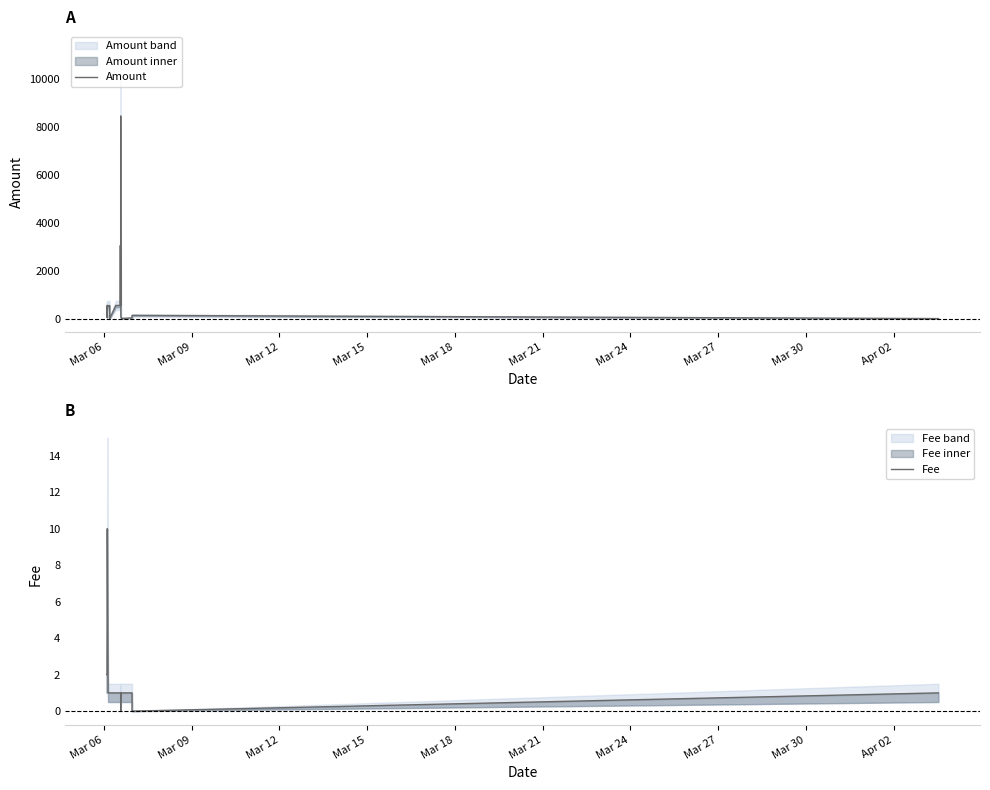

How many values in the Amount series exceed 550?

2